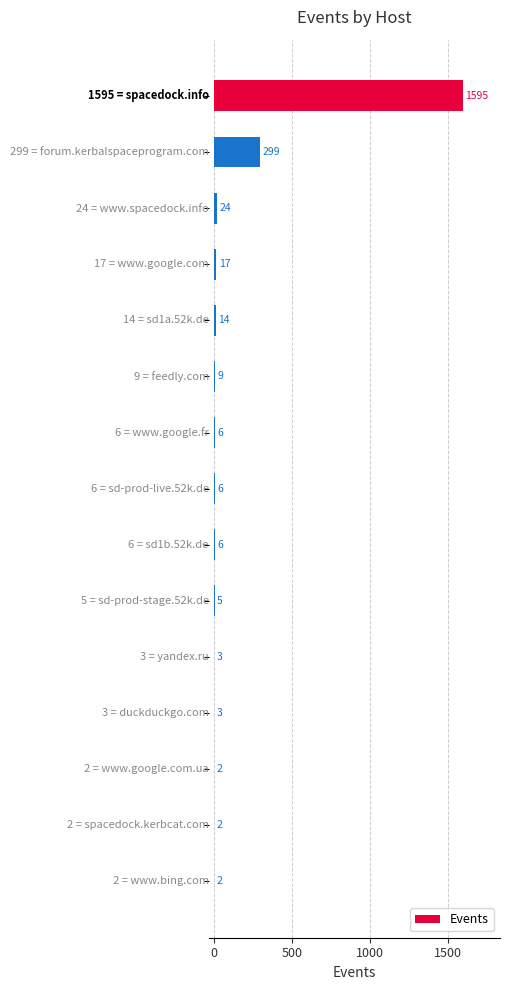

What is the sum of all values?

1993